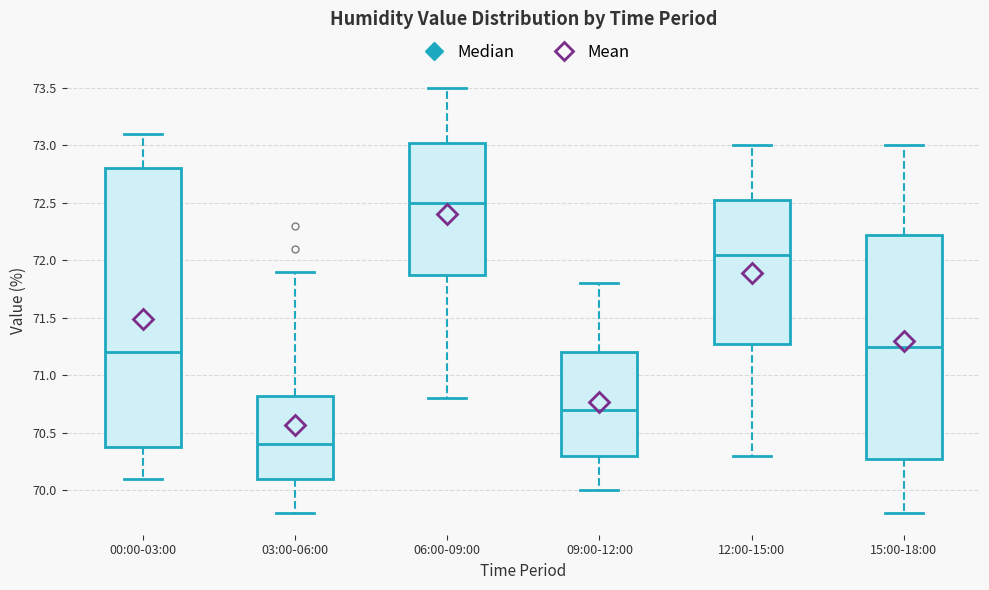

Comparing the boxes themselves (not the whiskers), which one is the tallest?

00:00-03:00